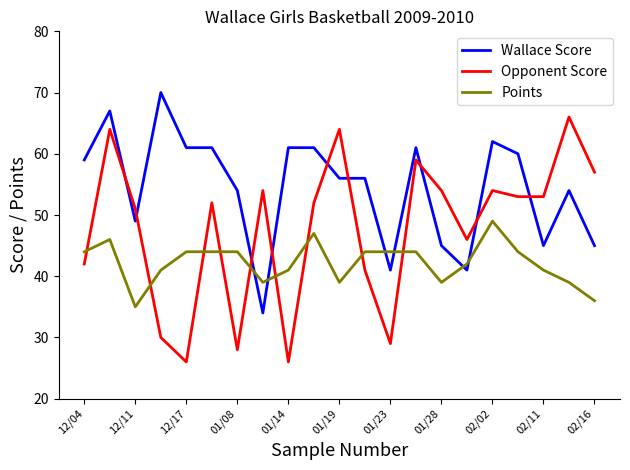

How many times do Opponent Score and Wallace Score cross each other?

9